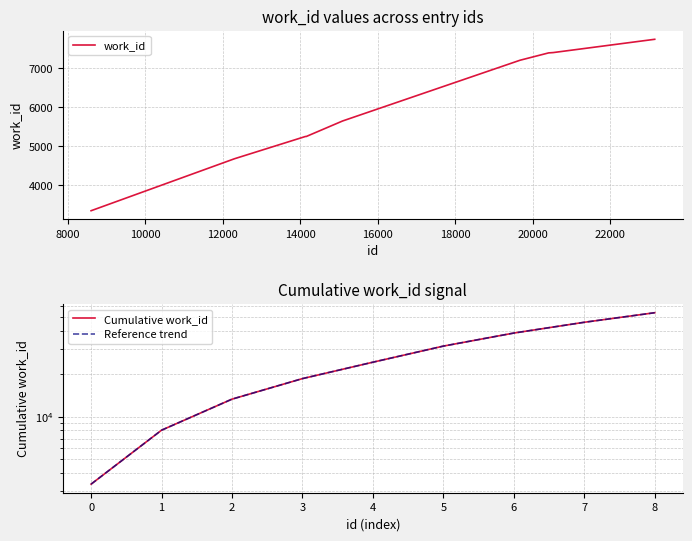

How many lines are shown in the chart?

3